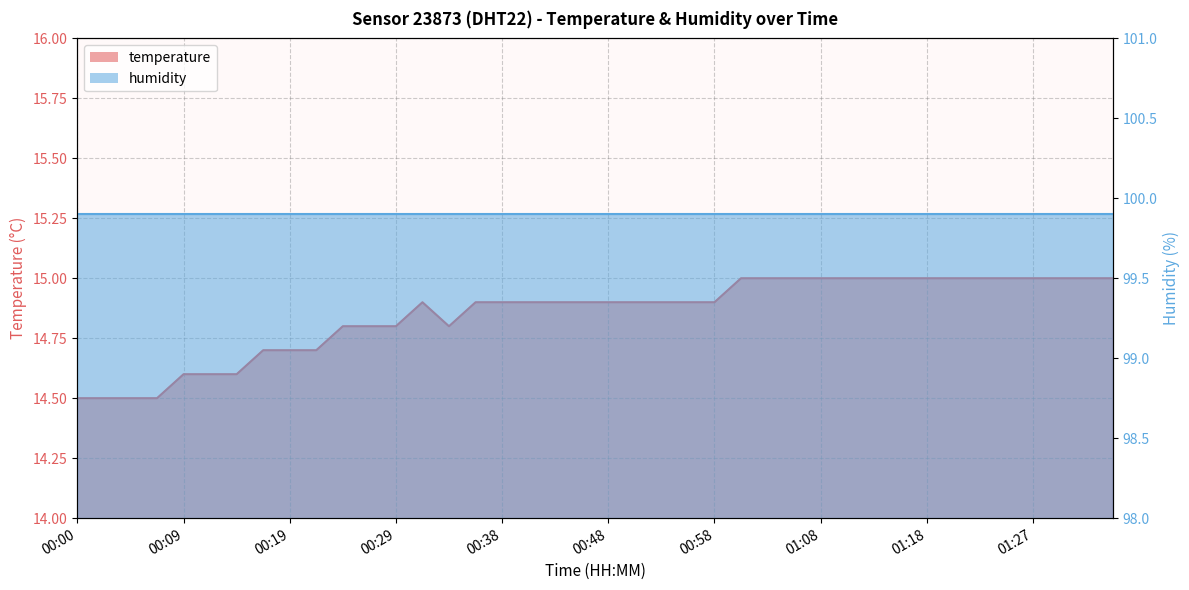

Rank the categories by value from lowest to highest.

00:00, 00:02, 00:04, 00:07, 00:09, 00:12, 00:14, 00:17, 00:19, 00:21, 00:24, 00:26, 00:29, 00:34, 00:31, 00:36, 00:38, 00:41, 00:43, 00:46, 00:48, 00:51, 00:53, 00:56, 00:58, 01:00, 01:03, 01:05, 01:08, 01:10, 01:13, 01:15, 01:18, 01:20, 01:22, 01:25, 01:27, 01:30, 01:35, 01:37